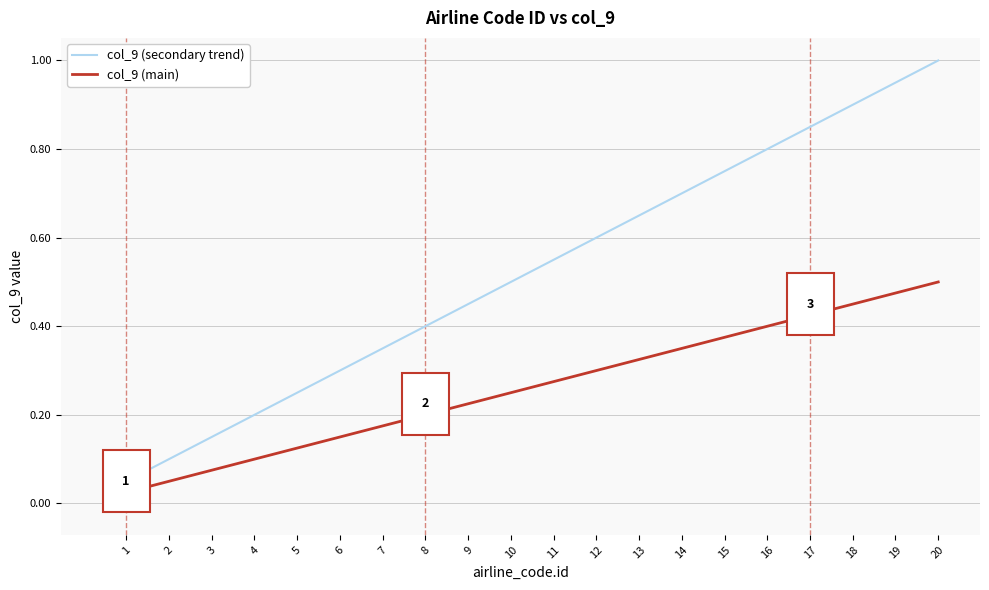

How many categories are shown in the chart?

20